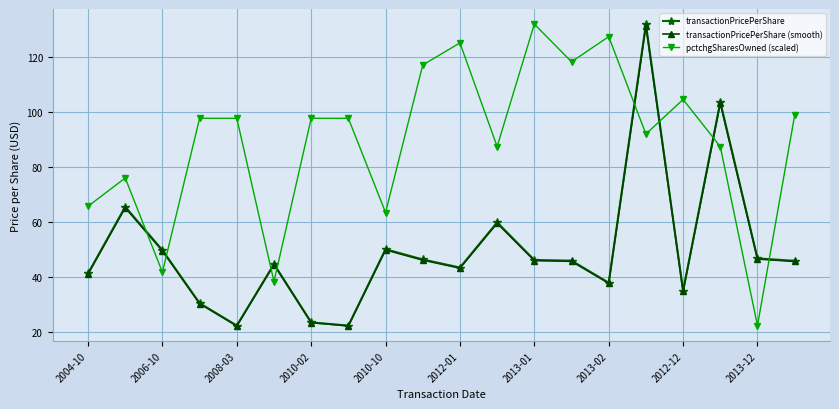

How many intersections are there between pctchgSharesOwned (scaled) and transactionPricePerShare?

8